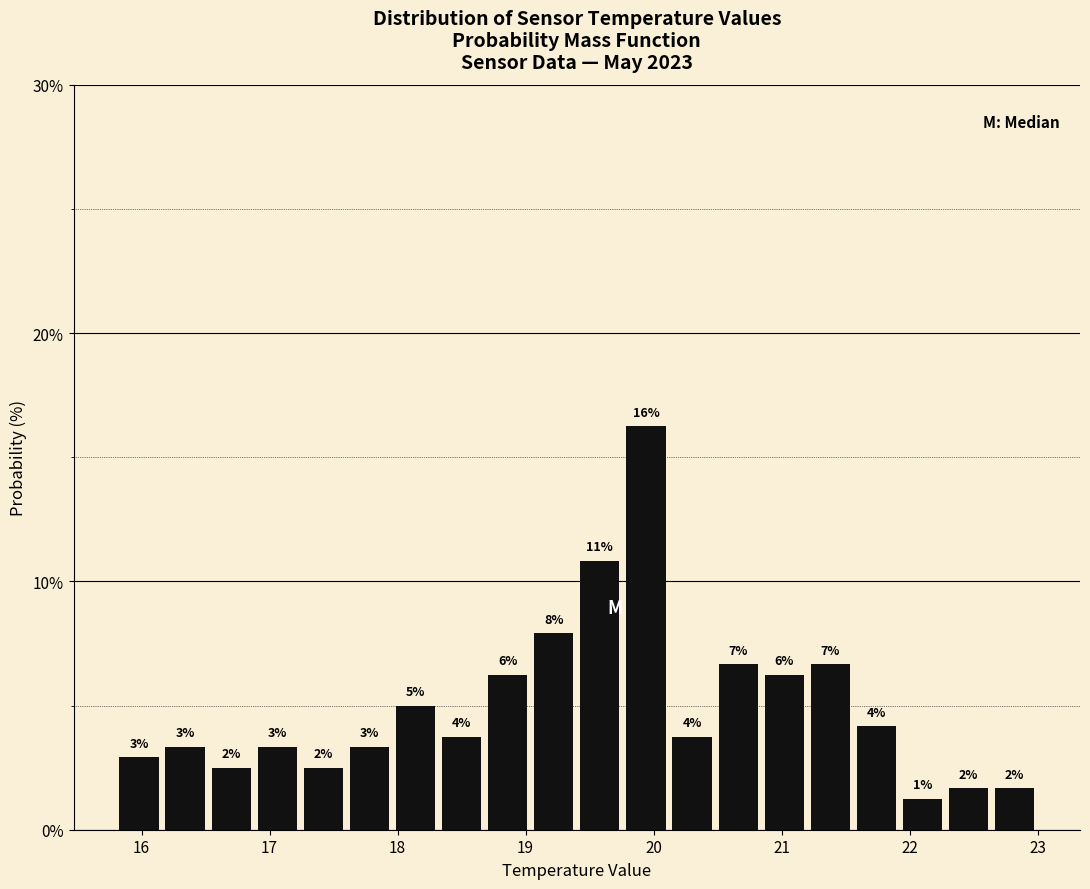

Read against the x-axis, roughly where is the centre of the tallest bar?

19.9